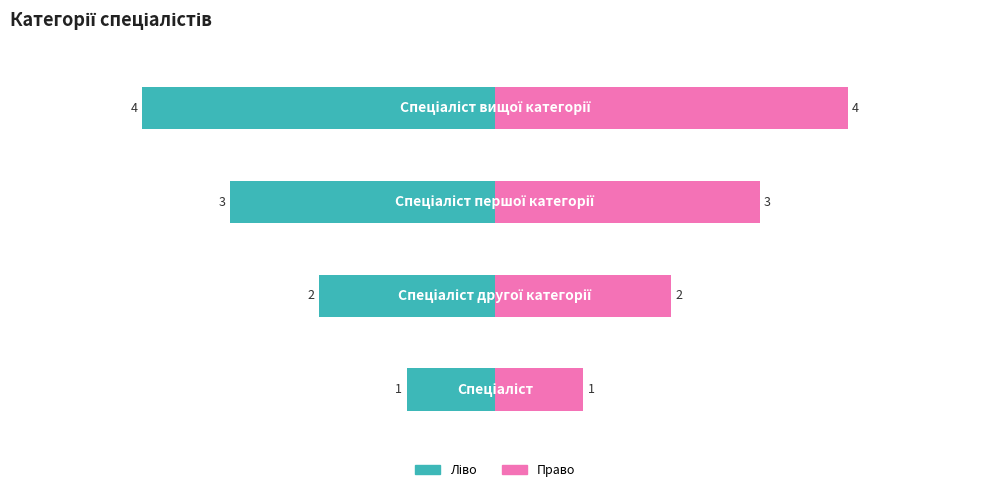

Is it true that Ідентифікатор (право) equals 6 at 3?

False